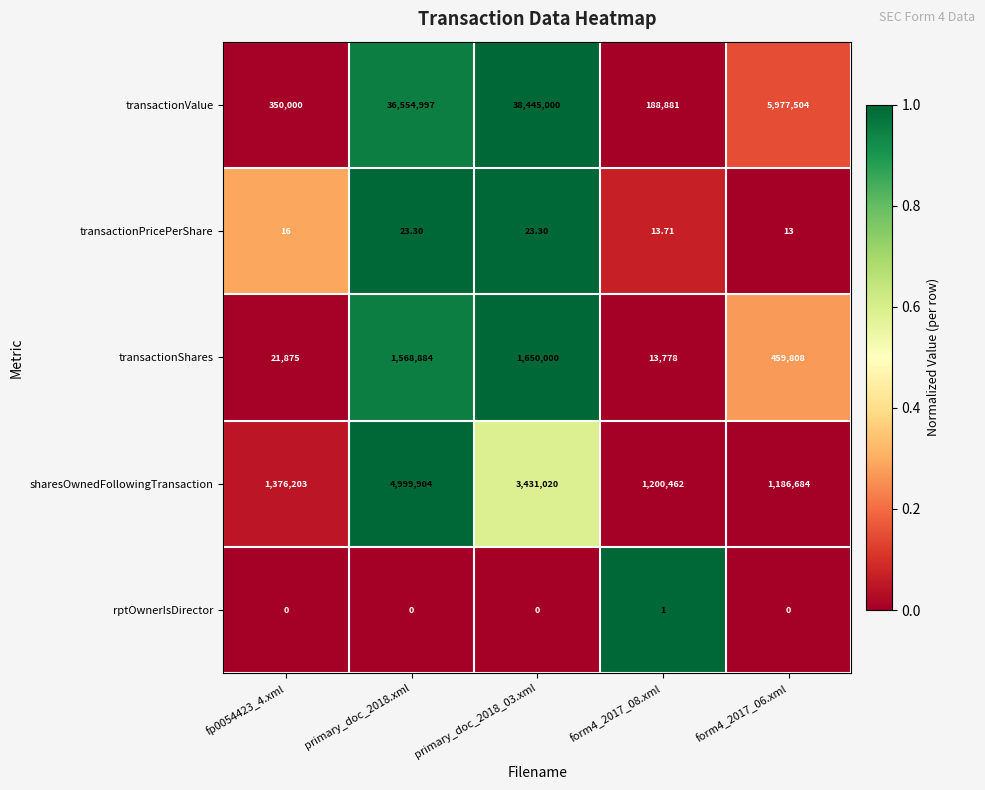

At form4_2017_08.xml, list the series in order from largest to smallest.

sharesOwnedFollowingTransaction, transactionValue, transactionShares, transactionPricePerShare, rptOwnerIsDirector